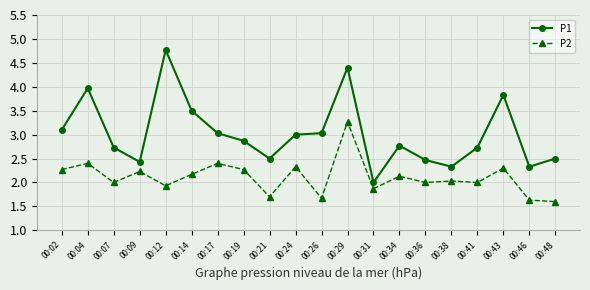

True or false: P1 and P2 cross at least once.

False